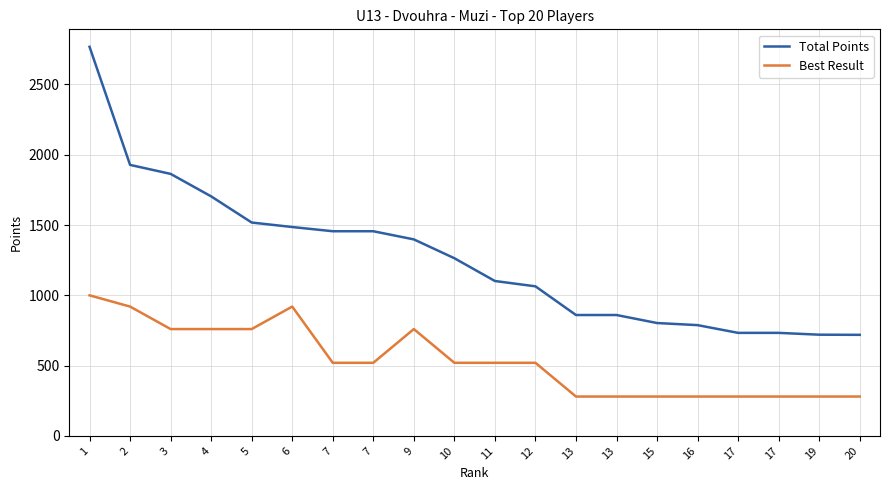

How many categories are shown in the chart?

20